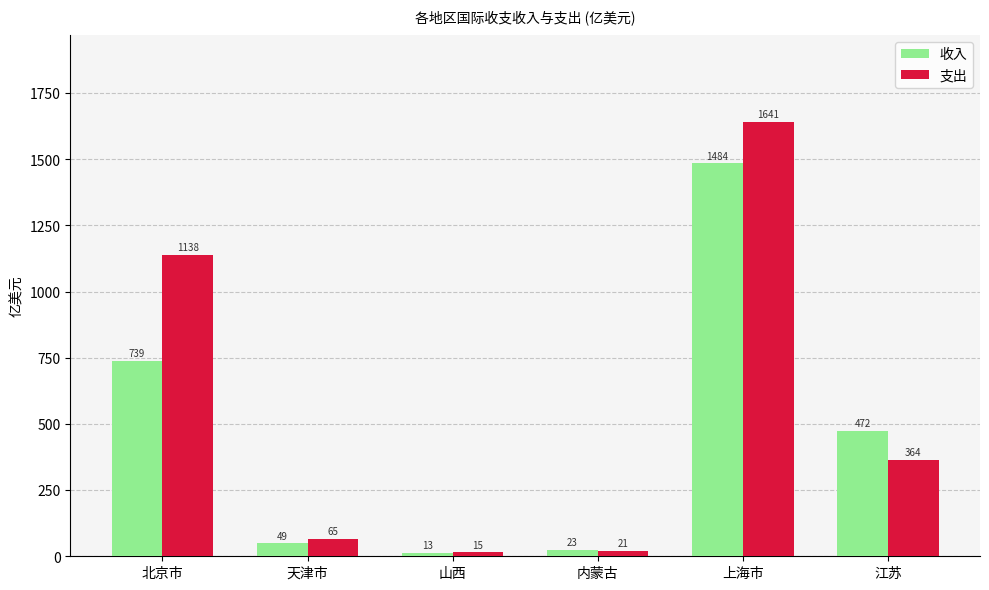

What is the difference between the 支出 values at 山西 and 上海市?

1626.5